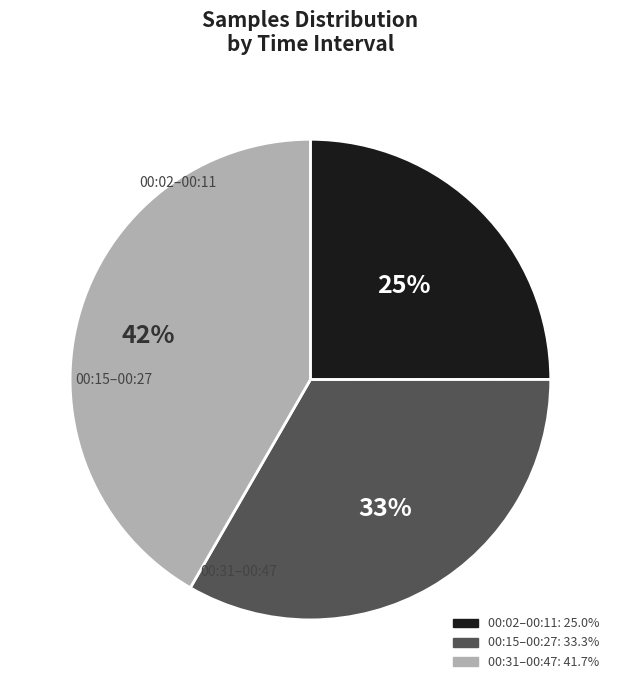

Is there a majority slice in this chart?

No